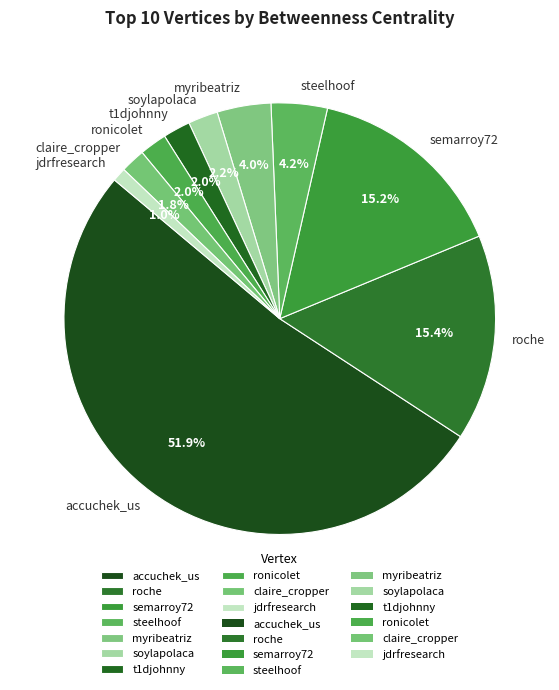

Which slice represents more than half of the pie?

accuchek_us